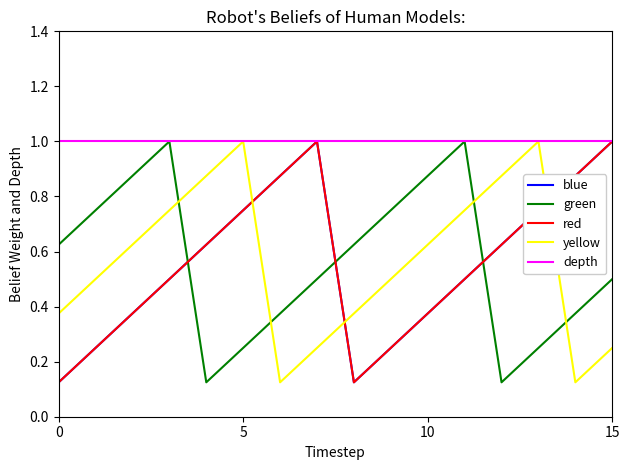

True or false: yellow and depth cross at least once.

False